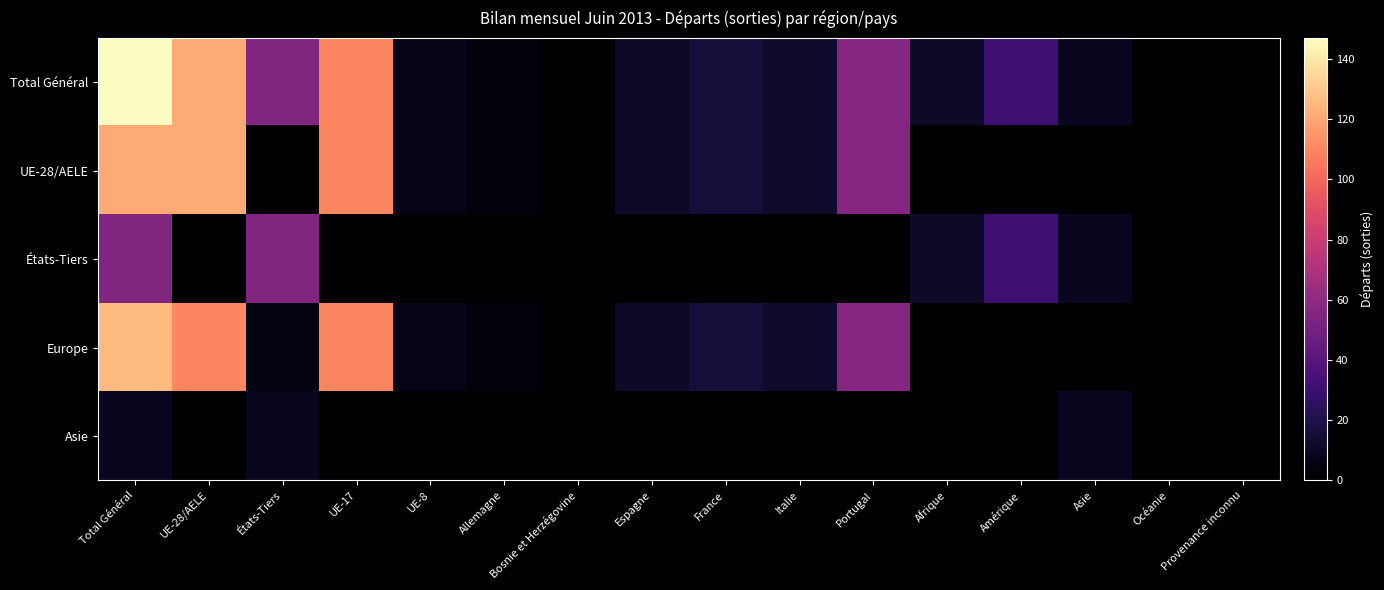

Which series has the largest range (max minus min)?

Total Général